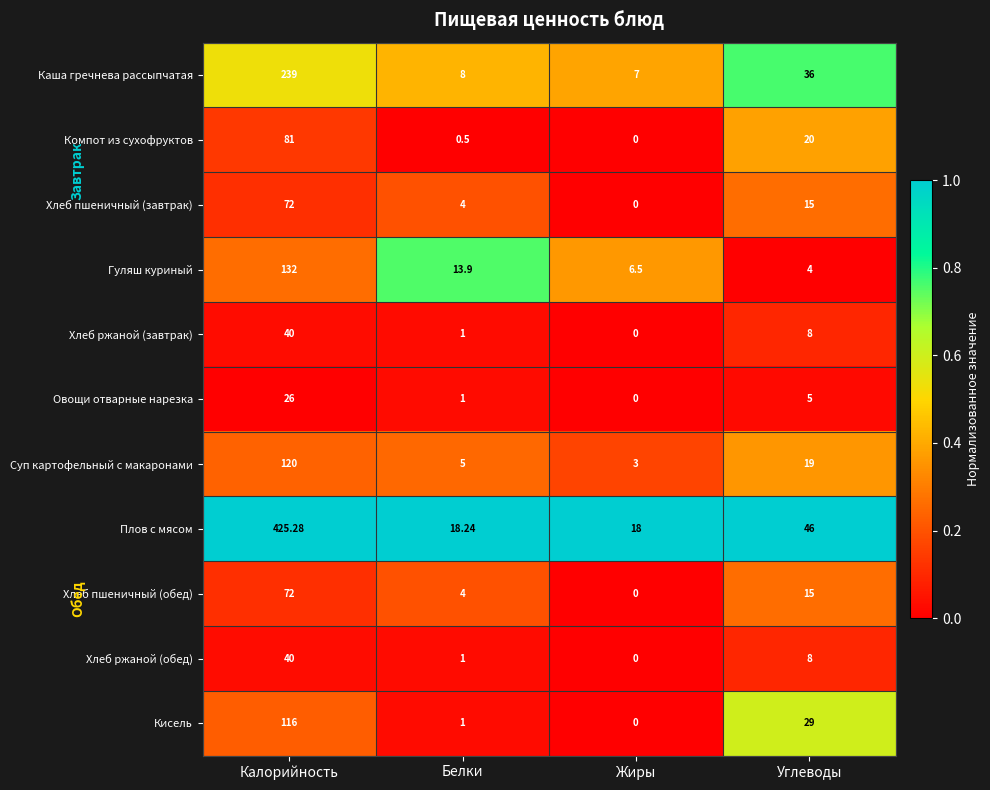

At which category is the sum across all series the highest?

Калорийность